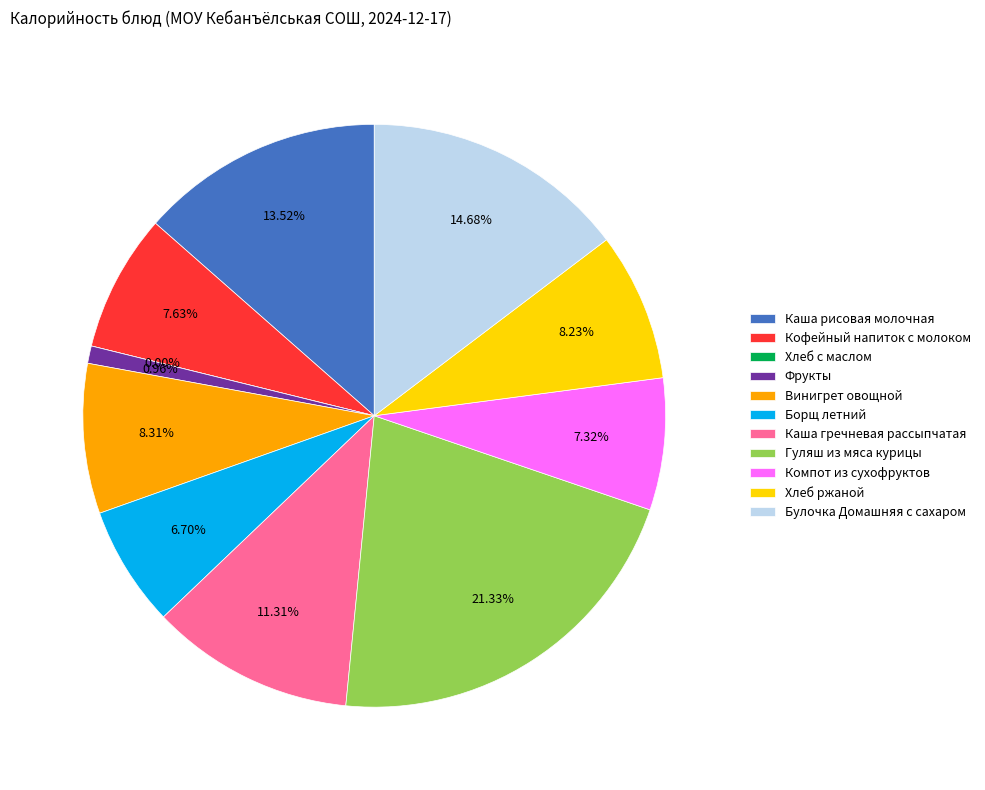

The Компот из сухофруктов slice represents 7% of the pie. True or false?

True